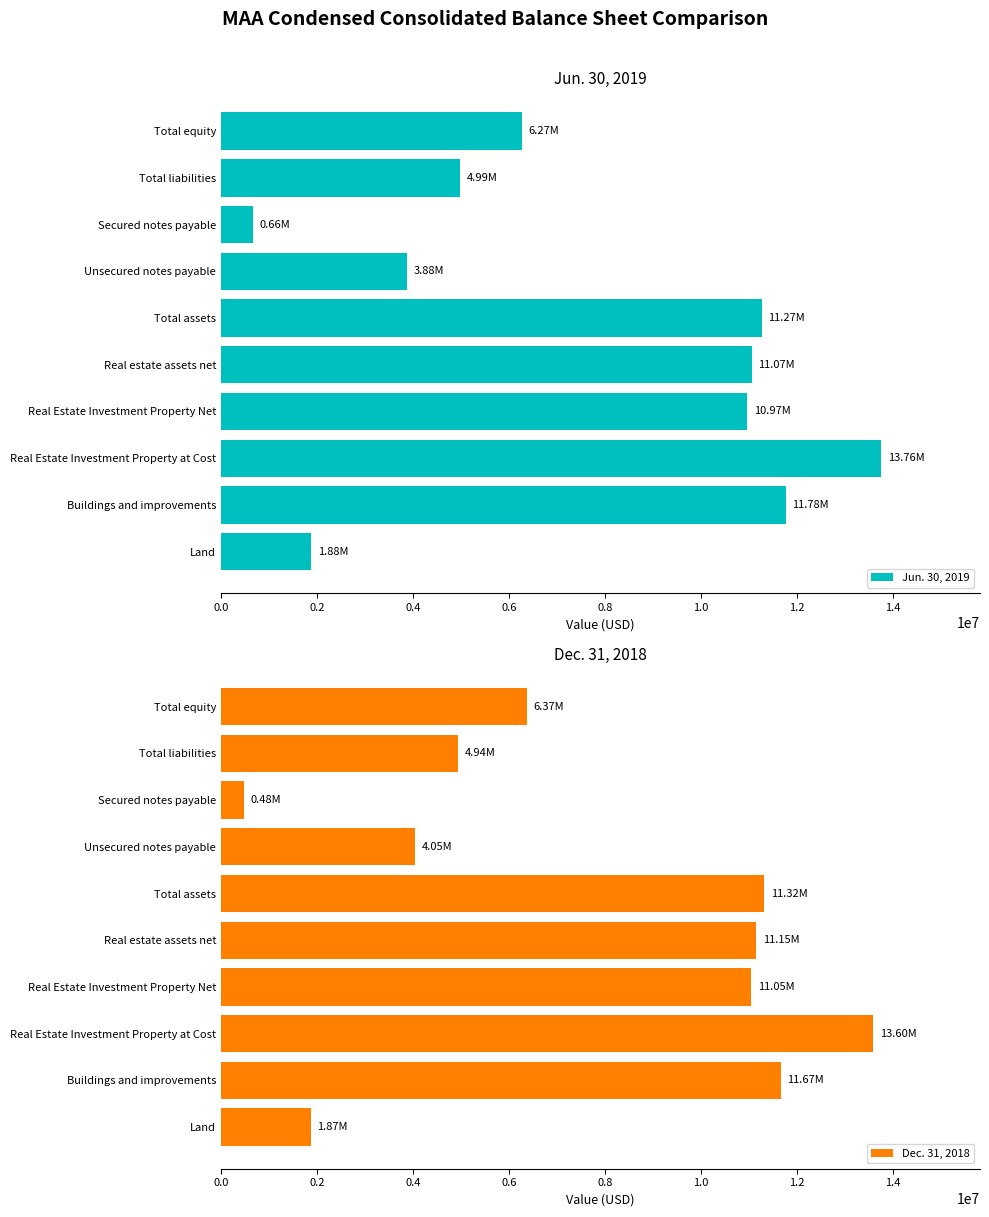

What is the sum of all Jun. 30, 2019 values?

76527870